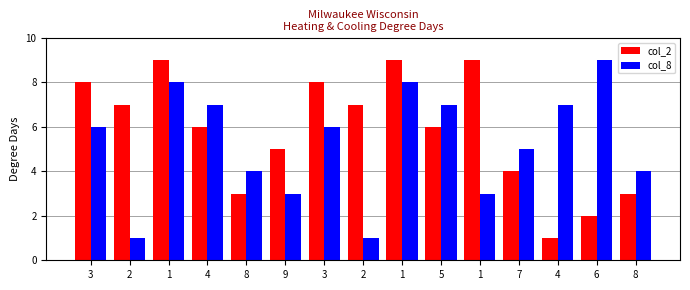

Are the bars horizontal?

No